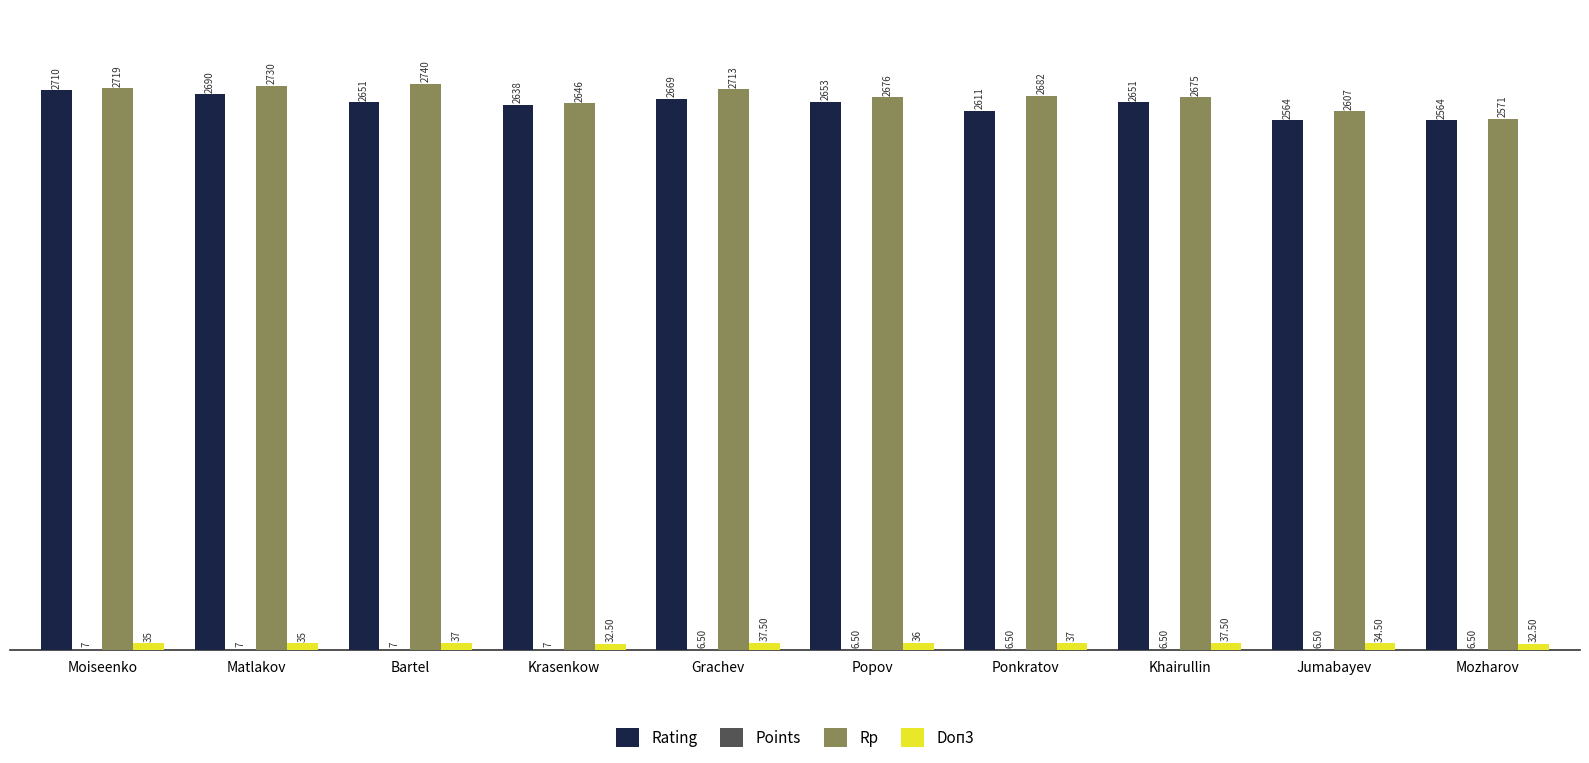

What is the sum of the Rp values at Mozharov and Khairullin?

5246.0